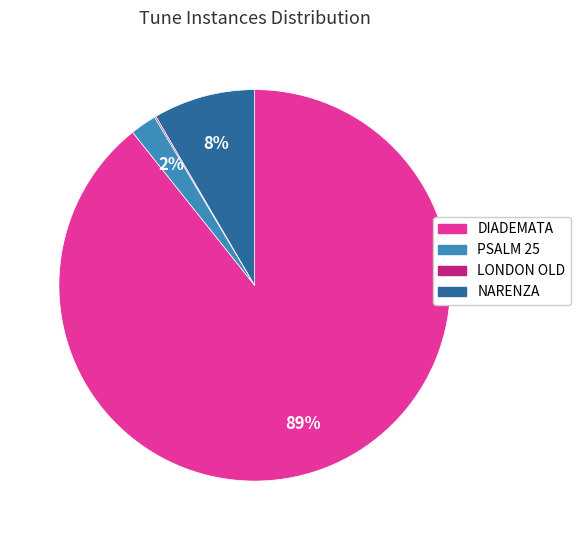

What is the largest slice in the pie chart?

DIADEMATA